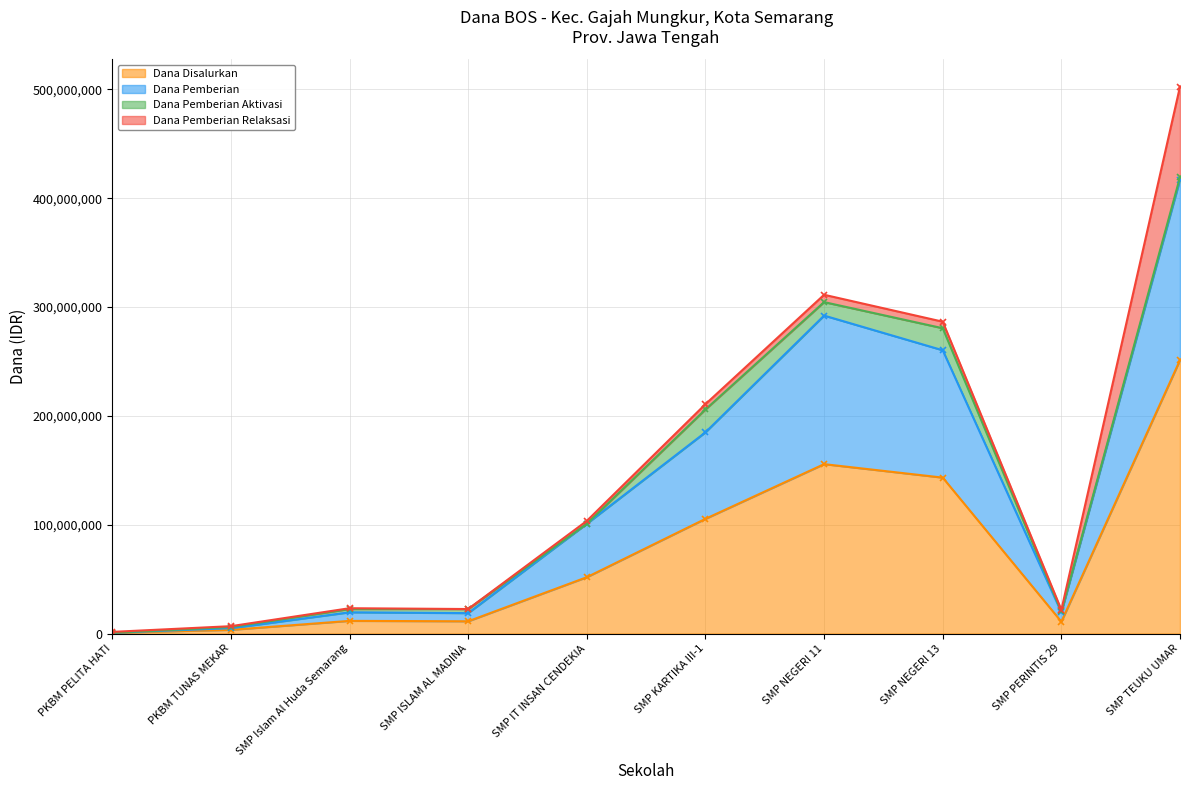

Where is the first local minimum for Dana Disalurkan?

SMP ISLAM AL MADINA